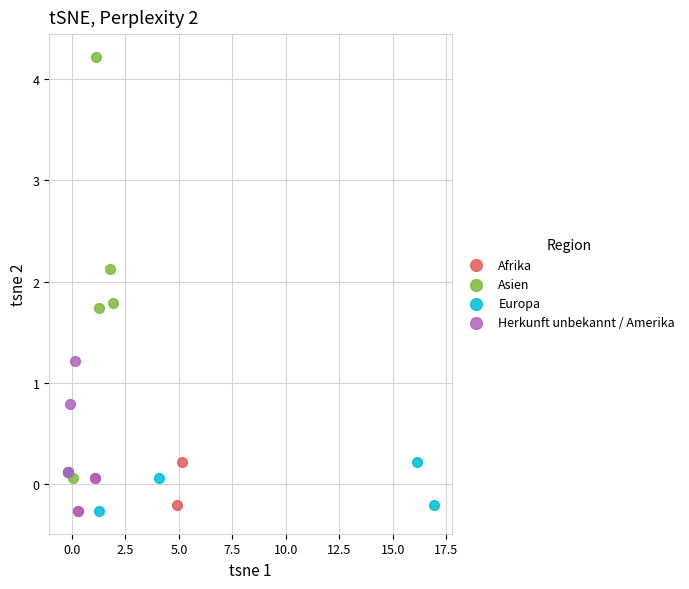

Which series has the largest Y range (max minus min)?

Asien